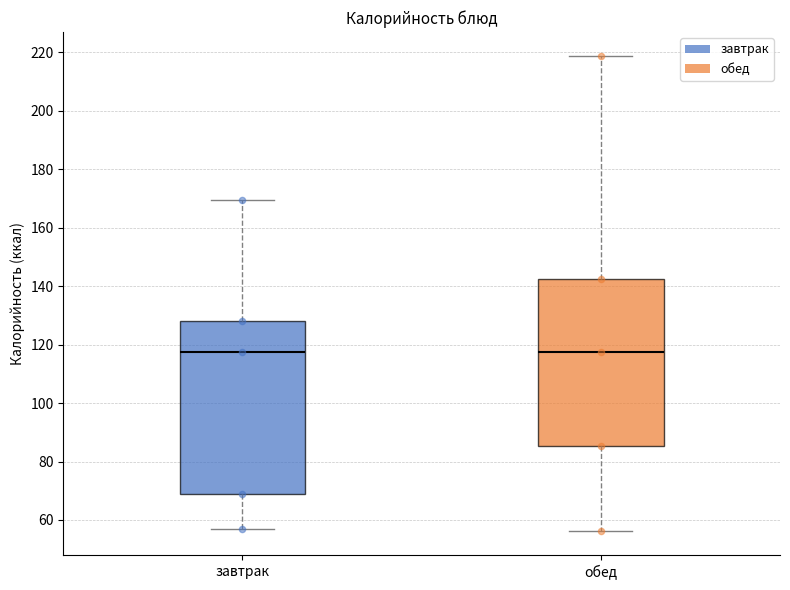

Reading left to right, transcribe this box plot: for each box, give where its median line is, the range the box spans, and where its two whiskers end, as read against the y-axis. The values are not printed on the chart, so give them approximately, as read against the axis.

завтрак: median 118, box 70 to 128, whiskers 58 to 170
обед: median 118, box 86 to 142, whiskers 56 to 218